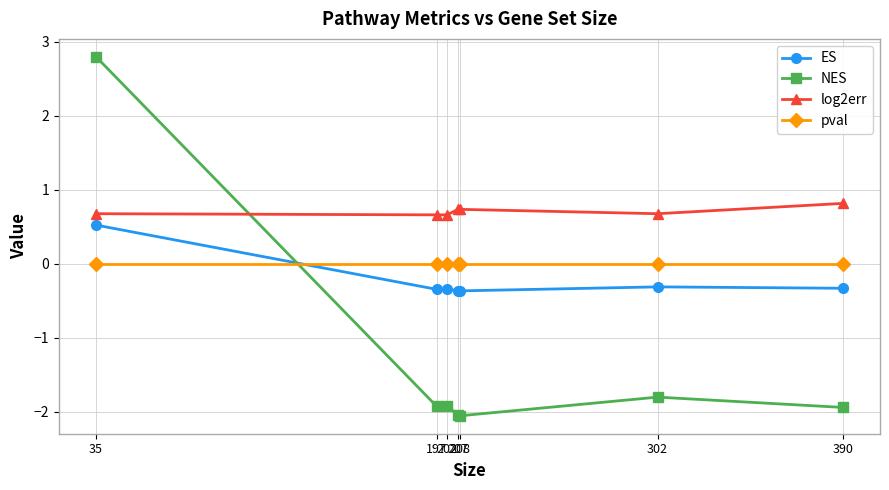

What is the difference between the highest and lowest values at 208?

2.8